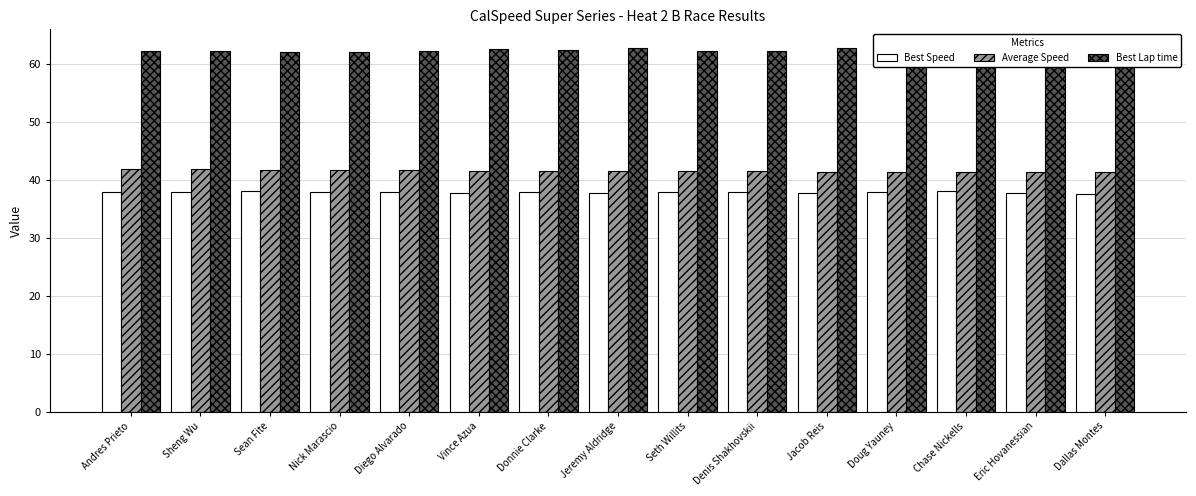

List the series in order of their peak value, highest first.

Best Lap time, Average Speed, Best Speed